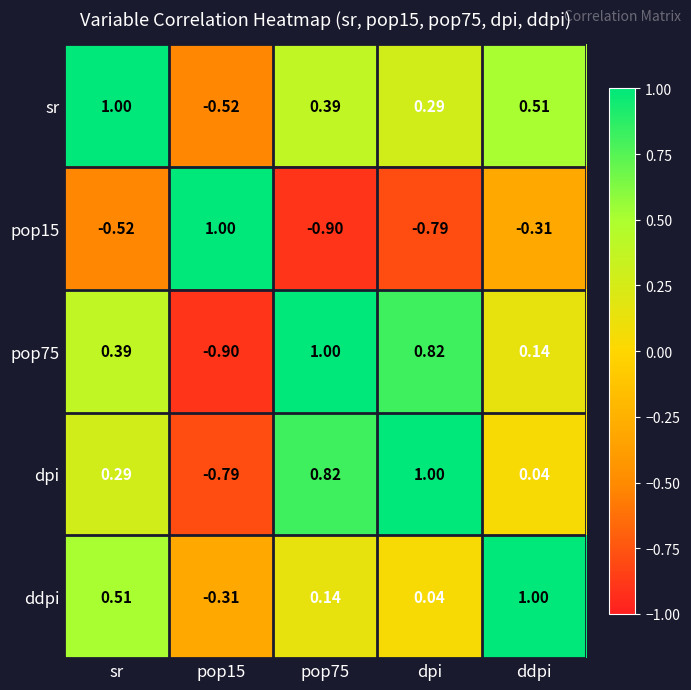

Where is dpi nearest to the value 0?

ddpi